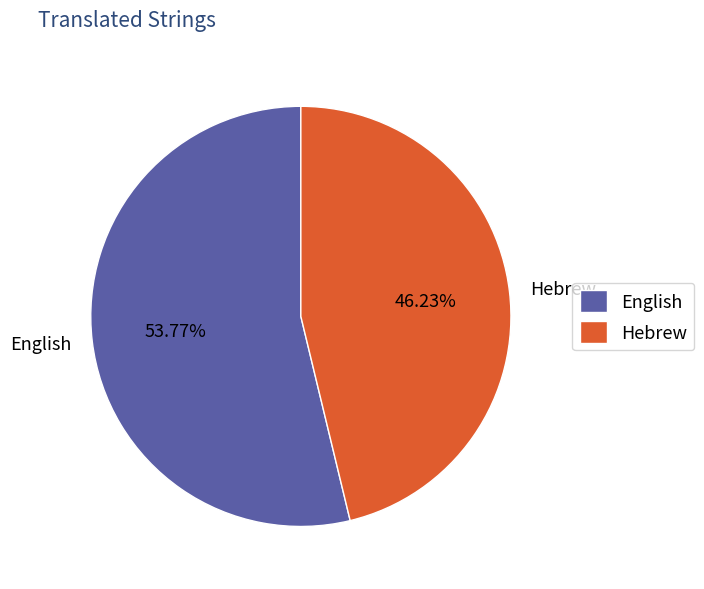

Approximately how many times larger is the value at English compared to Hebrew?

1.2